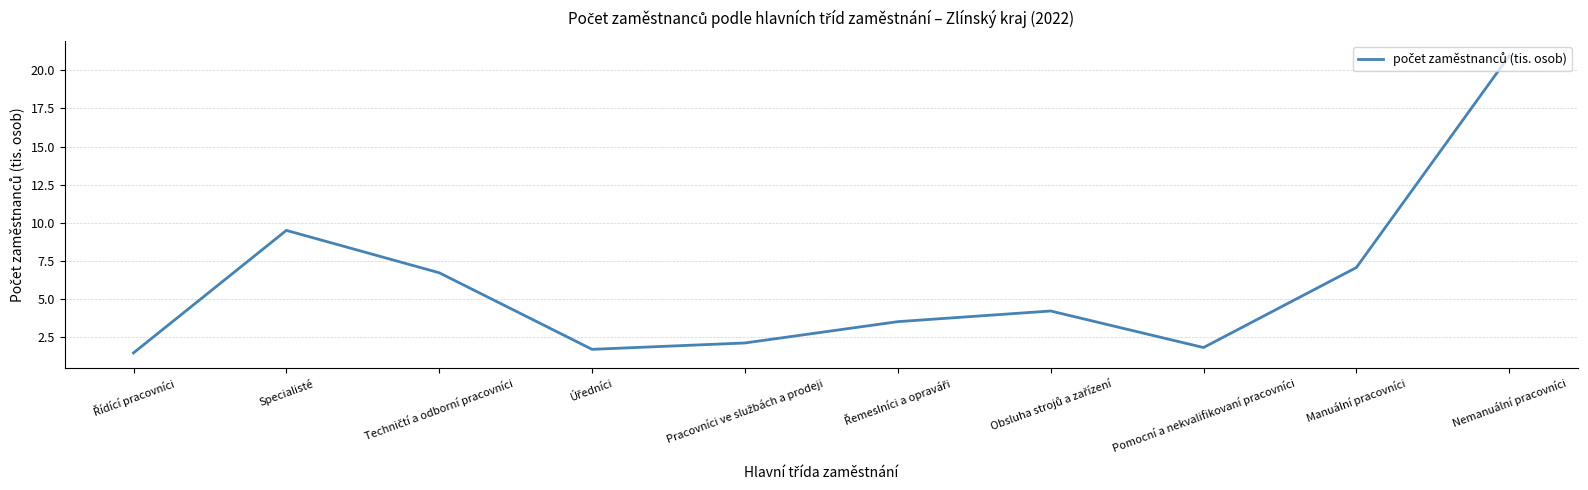

At which category does the chart reach its peak across all series?

Nemanuální pracovníci